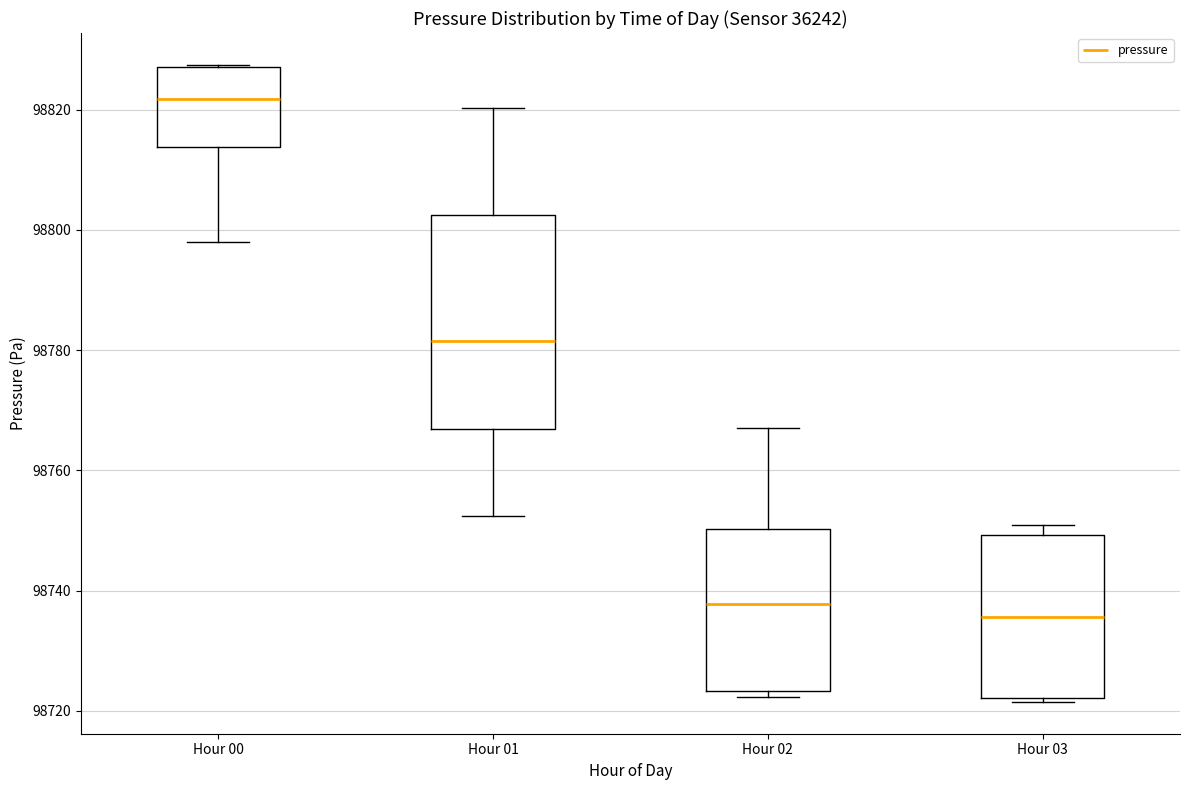

Where does the median line of the box for Hour 03 sit on the y-axis? The values are not printed on the chart, so give them approximately, as read against the axis.

98736